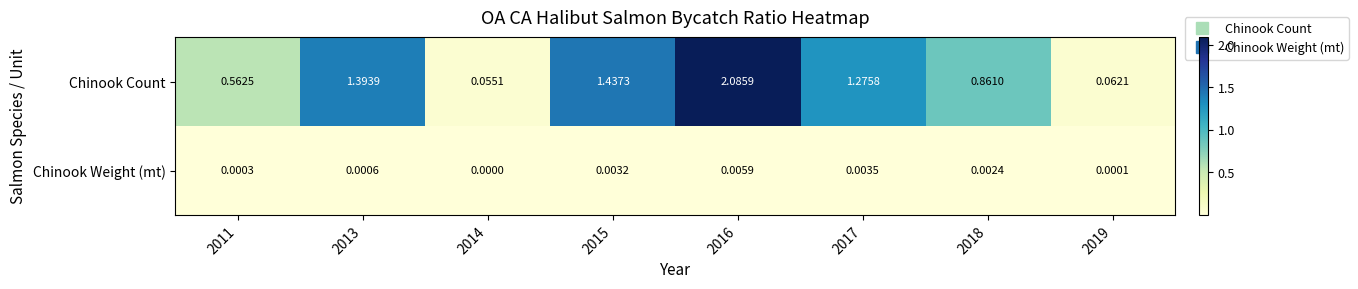

Which series has the largest total across all categories?

Chinook Count